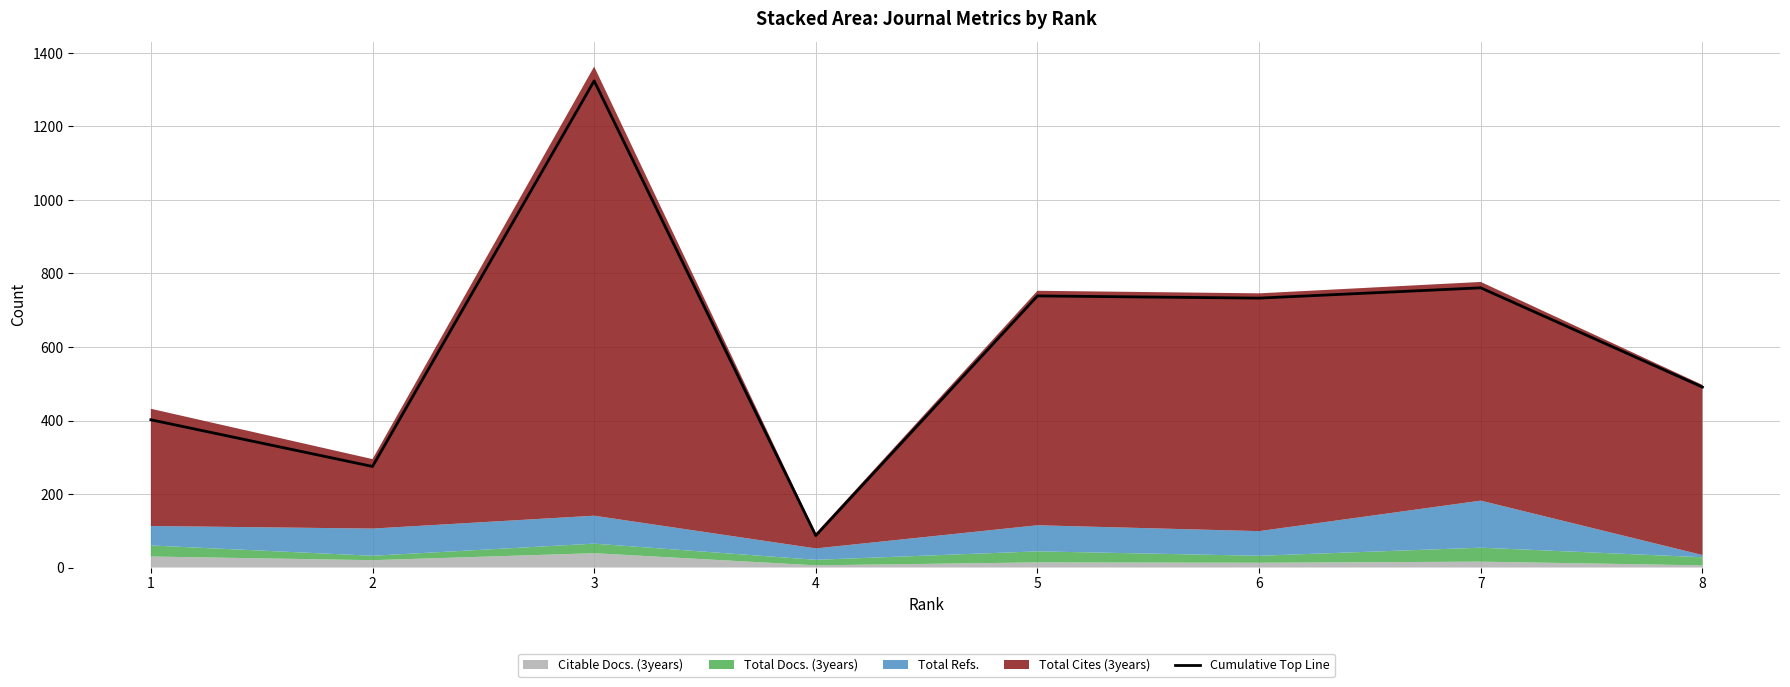

Reading left to right, what are all the values shown in this chart?

402	275	1324	87	739	733	761	491